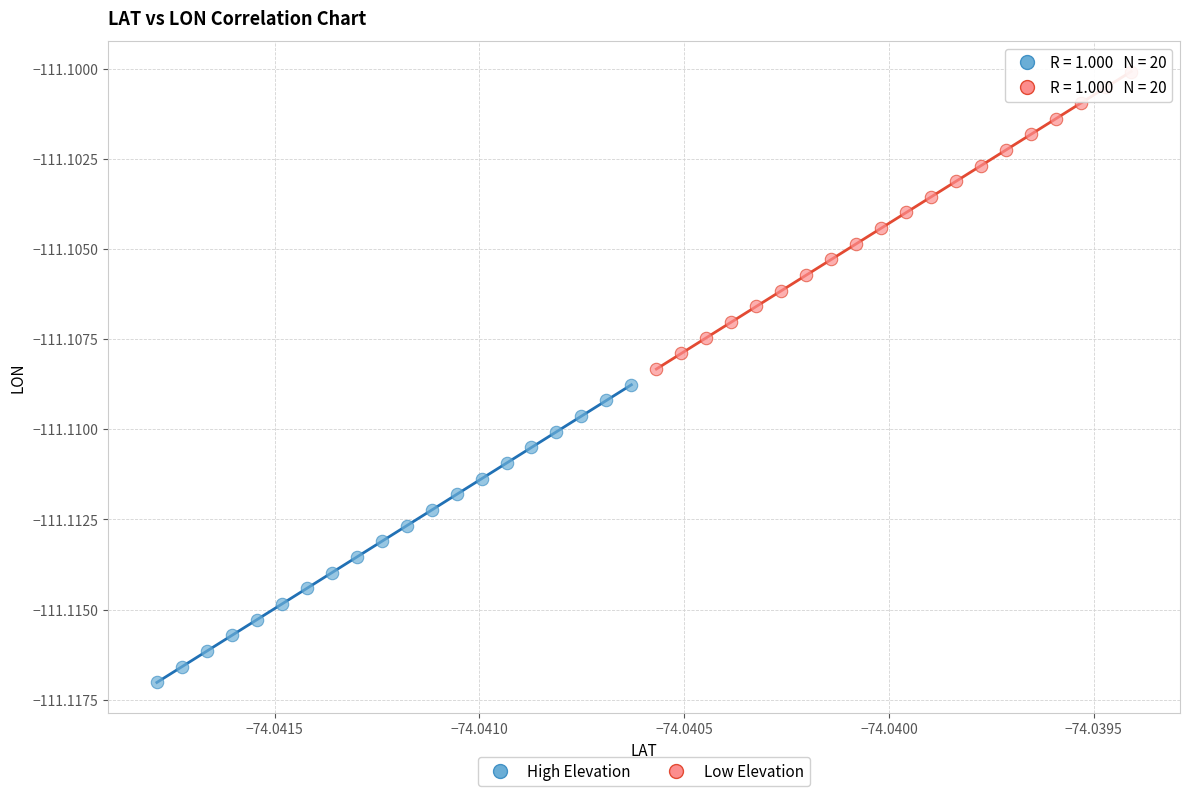

Which series contains the highest Y value?

Low Elevation